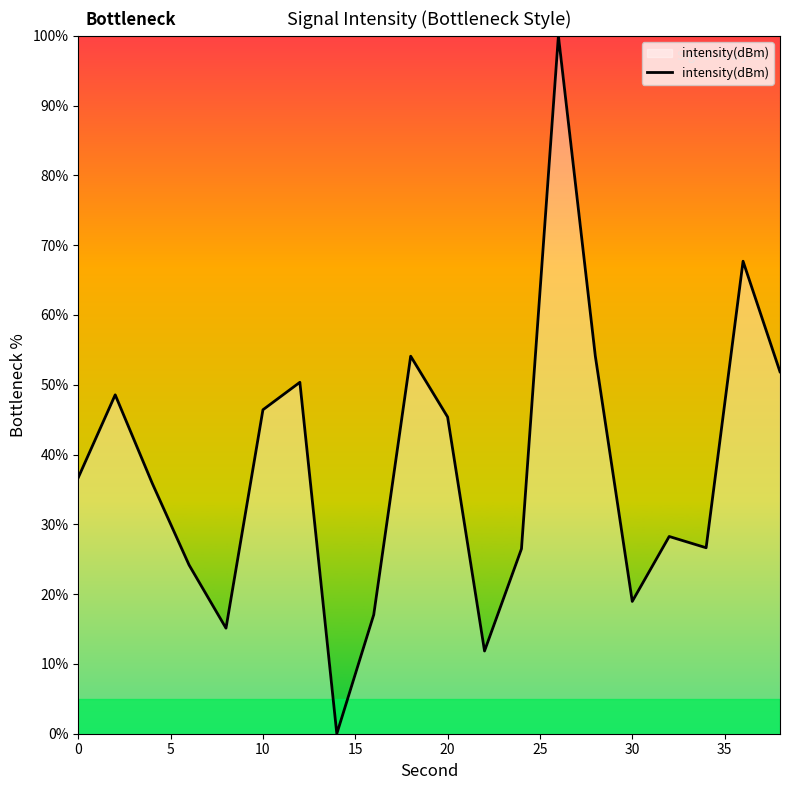

What is the difference between the maximum and second lowest values?

88.1